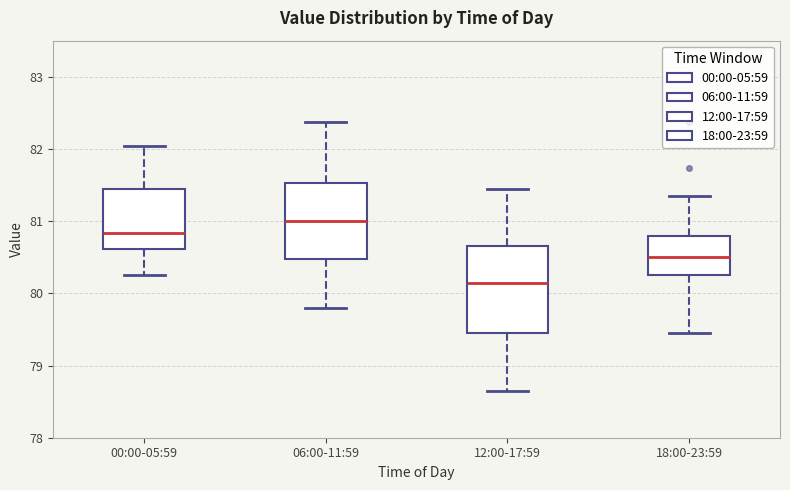

Where does the upper whisker of the box for 18:00-23:59 end on the y-axis? The values are not printed on the chart, so give them approximately, as read against the axis.

81.4